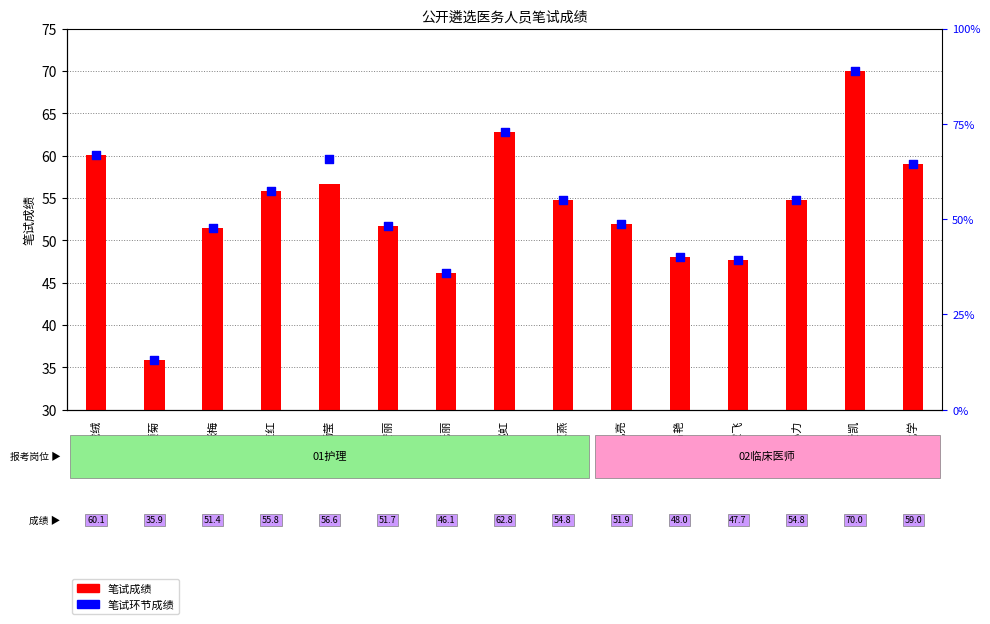

Which series has the largest Y range (max minus min)?

笔试成绩